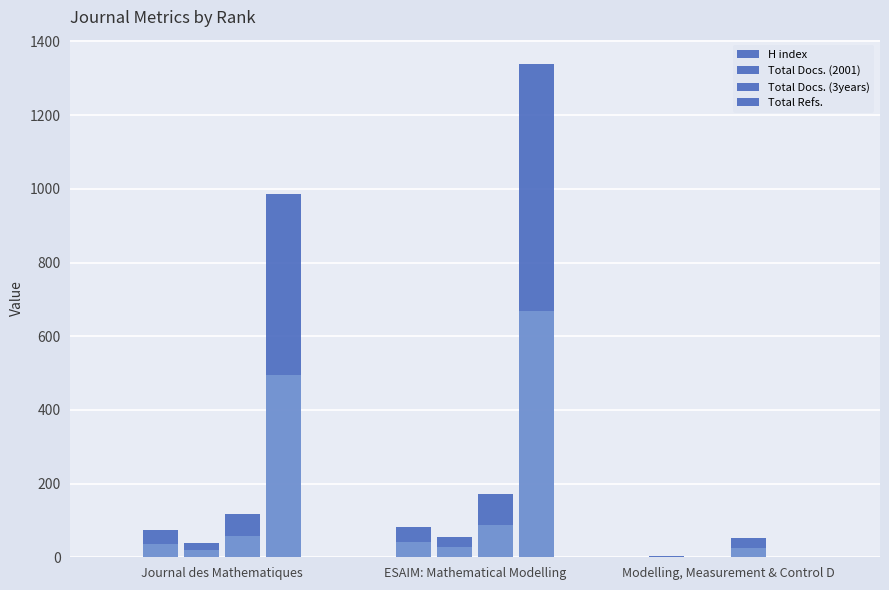

Where is H index nearest to the value 42?

Journal des Mathematiques